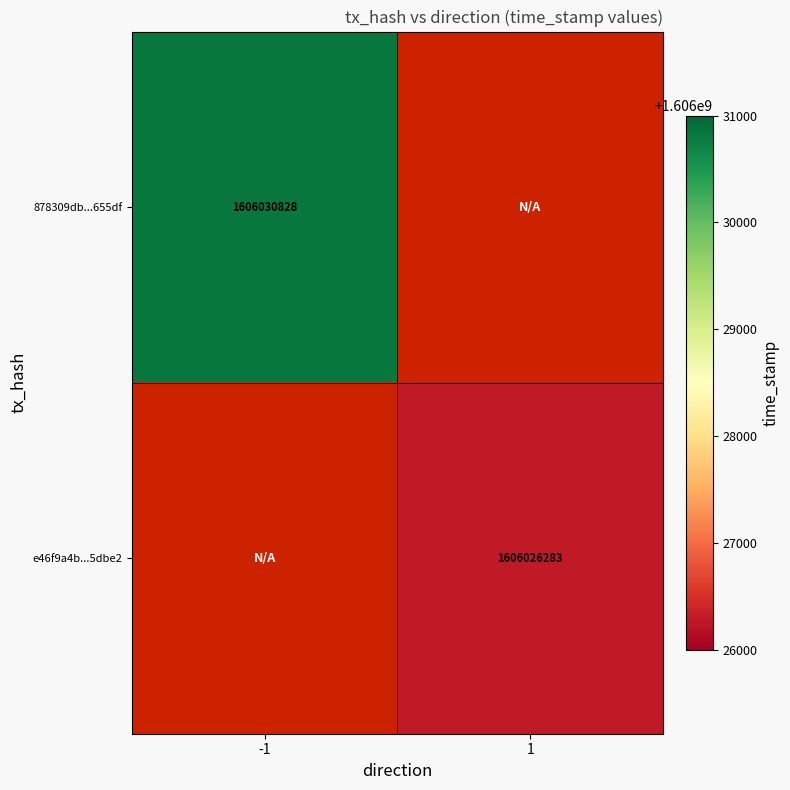

Is it true that e46f9a4b...5dbe2 equals 449990710 at 1?

False